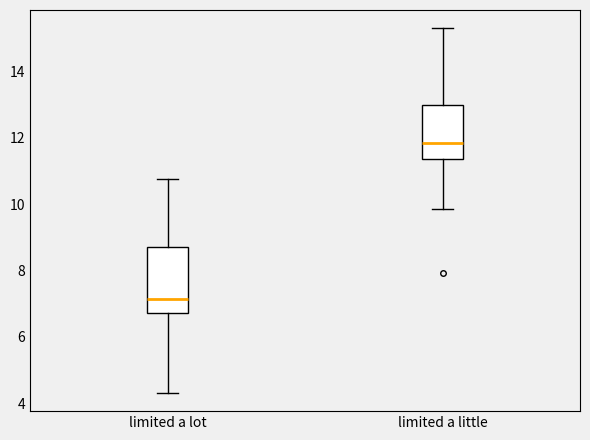

Which box has the lowest median line?

limited a lot